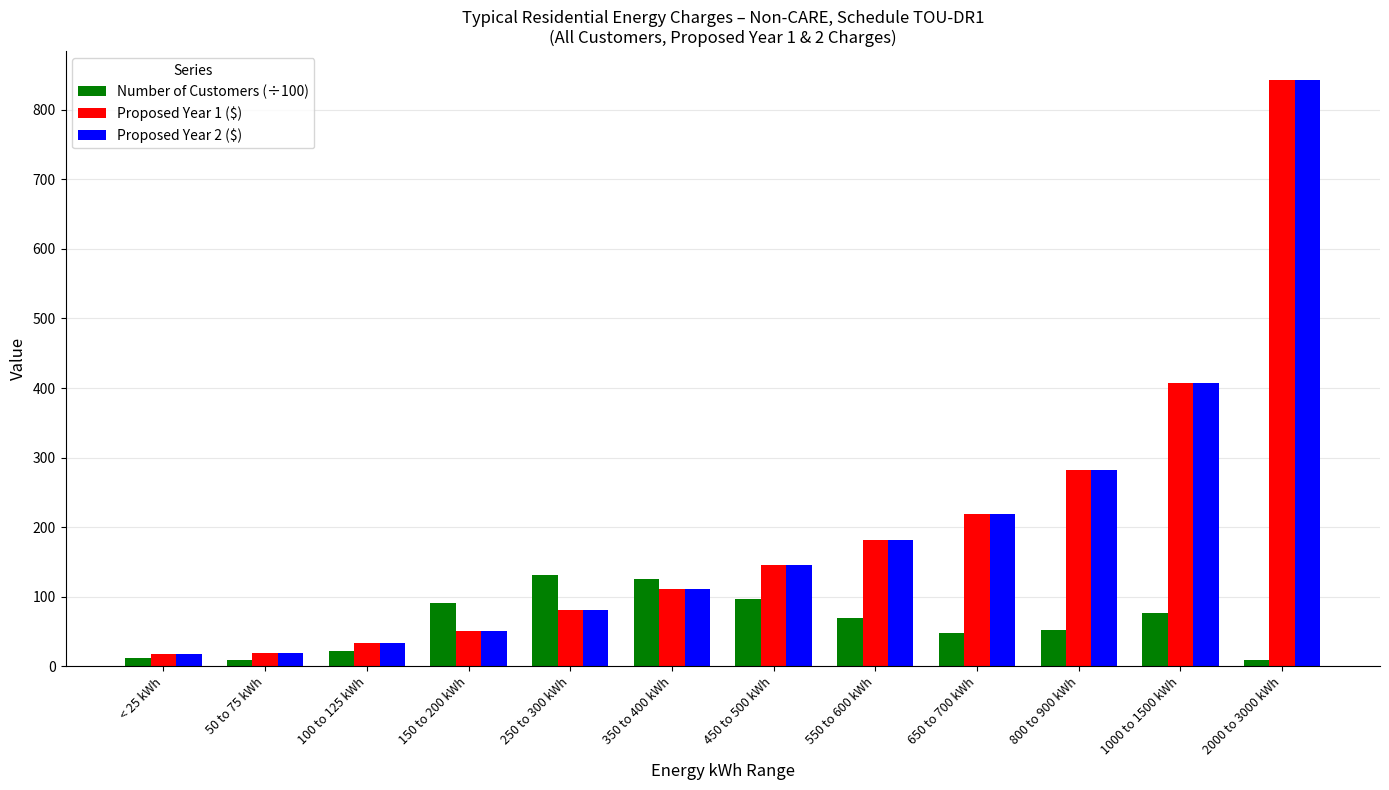

At which category is the sum across all series the highest?

2000 to 3000 kWh